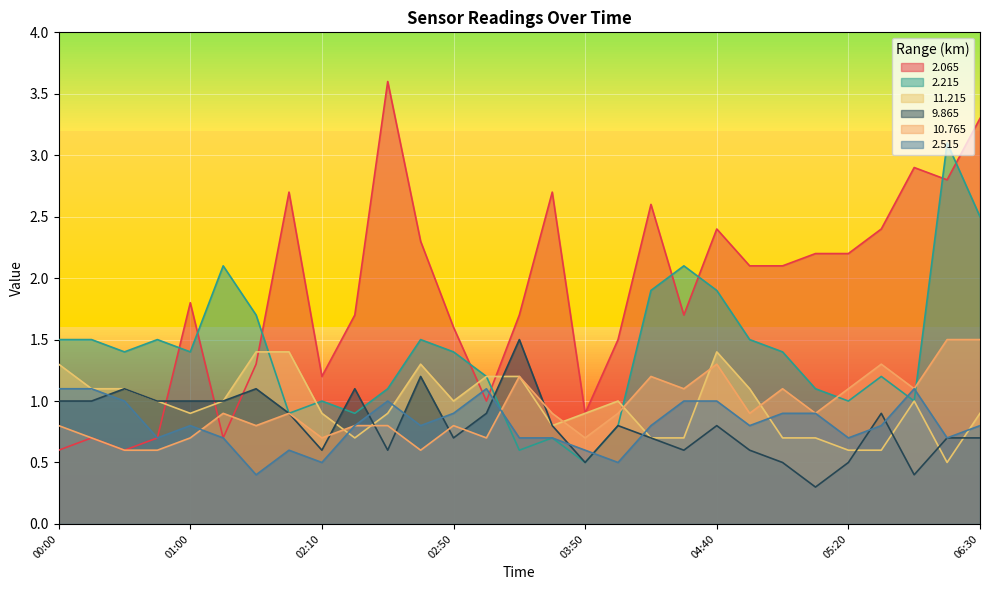

Reading right to left, transcribe all the data shown in this chart.

2.065: 3.3	2.8	2.9	2.4	2.2	2.2	2.1	2.1	2.4	1.7	2.6	1.5	0.9	2.7	1.7	1.0	1.6	2.3	3.6	1.7	1.2	2.7	1.3	0.7	1.8	0.7	0.6	0.7	0.6
2.215: 2.5	3.1	1.0	1.2	1.0	1.1	1.4	1.5	1.9	2.1	1.9	0.8	0.5	0.7	0.6	1.2	1.4	1.5	1.1	0.9	1.0	0.9	1.7	2.1	1.4	1.5	1.4	1.5	1.5
11.215: 0.9	0.5	1.0	0.6	0.6	0.7	0.7	1.1	1.4	0.7	0.7	1.0	0.9	0.8	1.2	1.2	1.0	1.3	0.9	0.7	0.9	1.4	1.4	1.0	0.9	1.0	1.1	1.1	1.3
9.865: 0.7	0.7	0.4	0.9	0.5	0.3	0.5	0.6	0.8	0.6	0.7	0.8	0.5	0.8	1.5	0.9	0.7	1.2	0.6	1.1	0.6	0.9	1.1	1.0	1.0	1.0	1.1	1.0	1.0
10.765: 1.5	1.5	1.1	1.3	1.1	0.9	1.1	0.9	1.3	1.1	1.2	0.9	0.7	0.9	1.2	0.7	0.8	0.6	0.8	0.8	0.7	0.9	0.8	0.9	0.7	0.6	0.6	0.7	0.8
2.515: 0.8	0.7	1.1	0.8	0.7	0.9	0.9	0.8	1.0	1.0	0.8	0.5	0.6	0.7	0.7	1.1	0.9	0.8	1.0	0.8	0.5	0.6	0.4	0.7	0.8	0.7	1.0	1.1	1.1